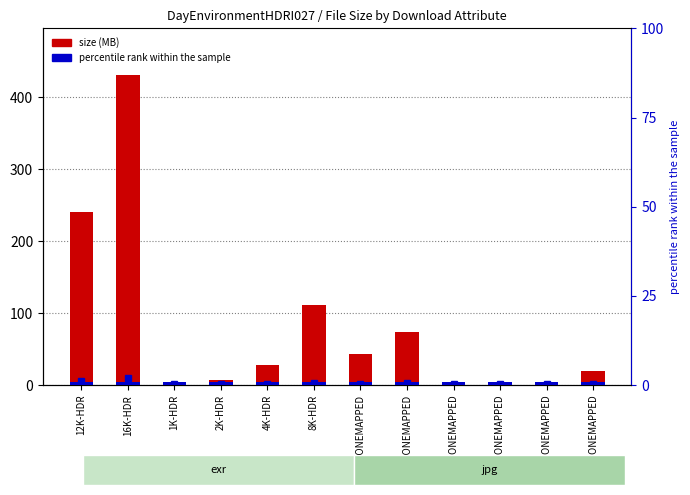

Is it true that percentile rank within the sample equals 0.8 at 4K-HDR?

True